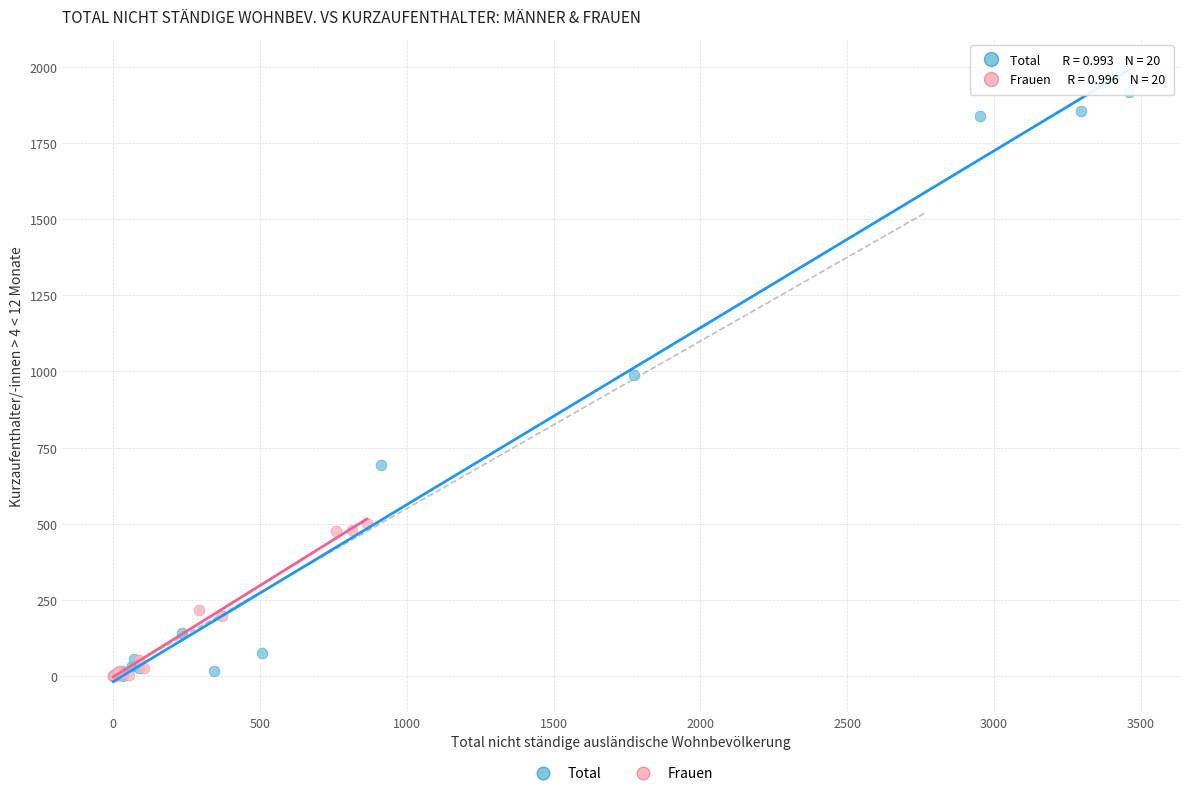

Which series has the widest spread of Y values?

Total